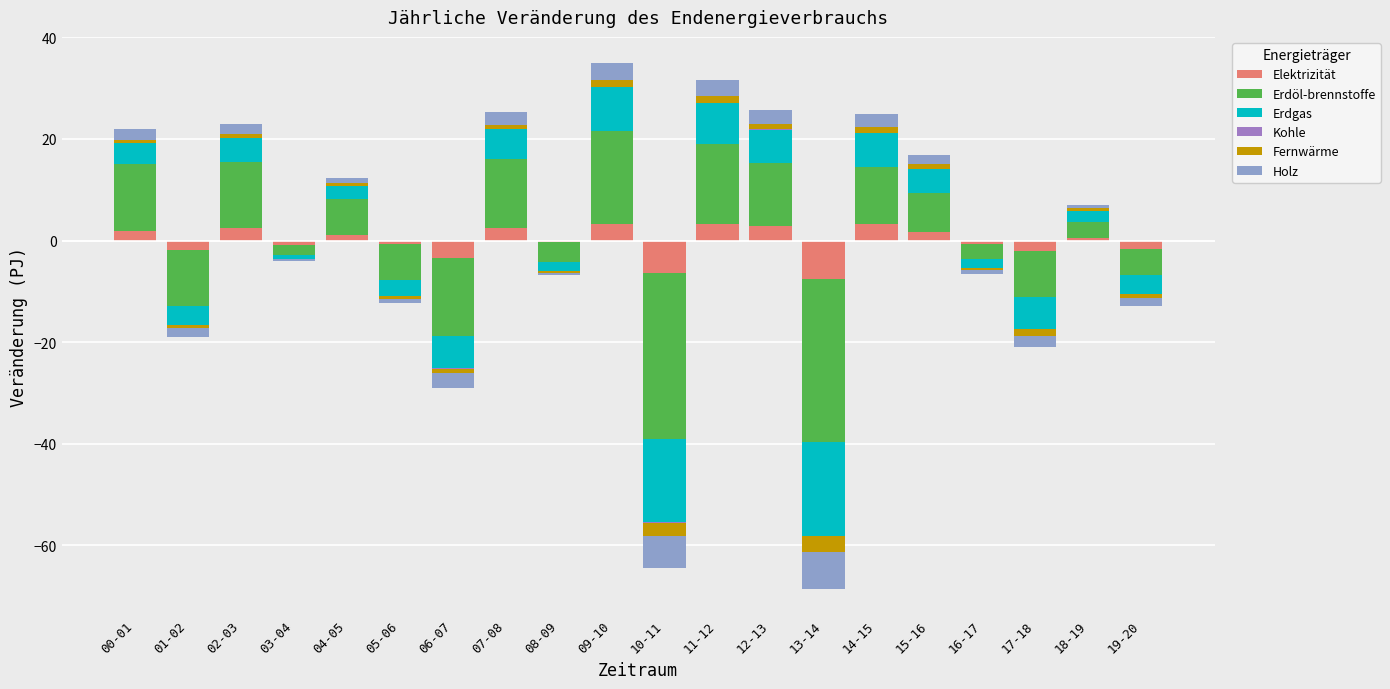

What are all the series names shown in the legend?

Elektrizität, Erdöl-brennstoffe, Erdgas, Kohle, Fernwärme, Holz